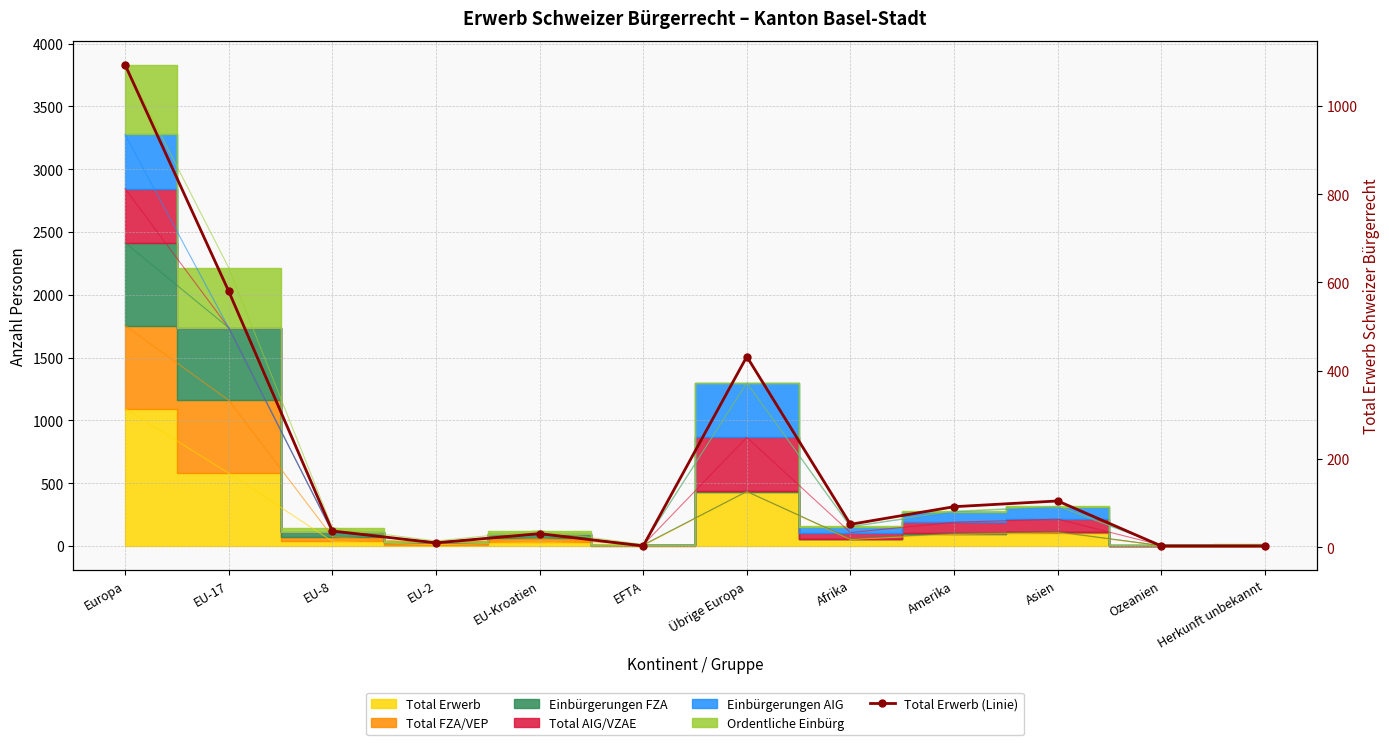

How many lines are shown in the chart?

1